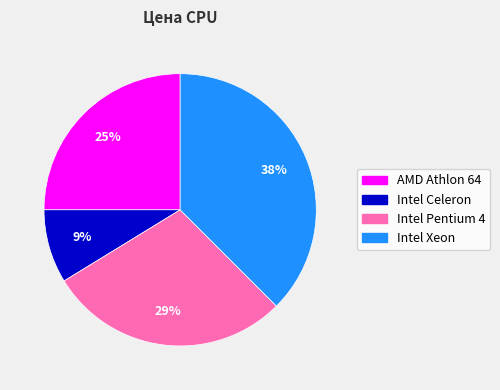

What percentage is the Intel Pentium 4 slice, to the nearest percent?

29%